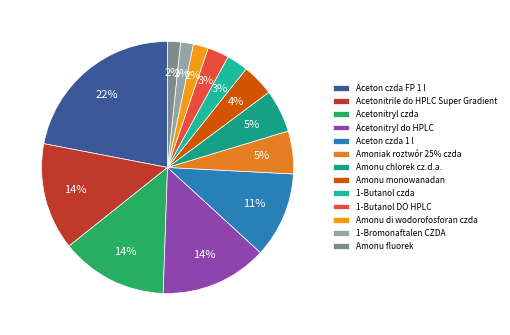

How many segments does this pie chart have?

13